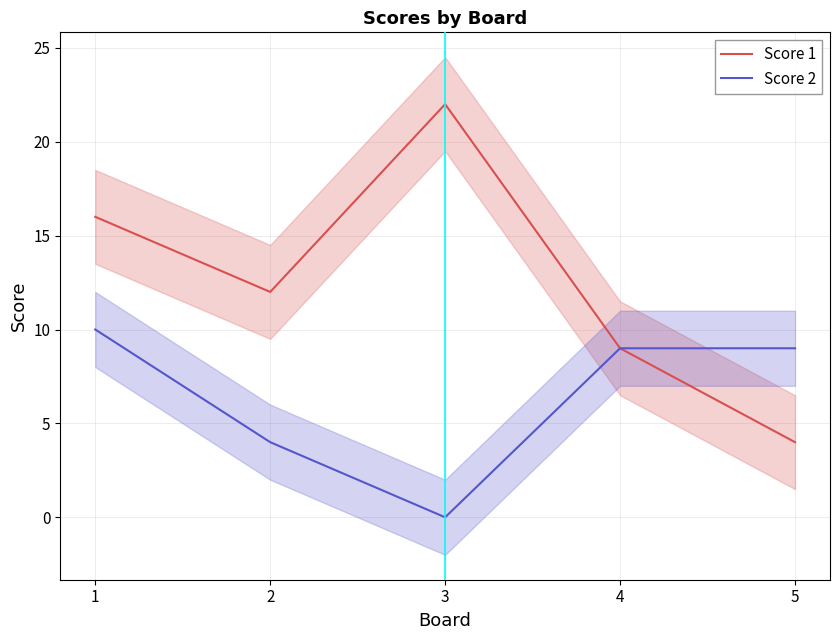

Where is the first local maximum for Score 1?

3